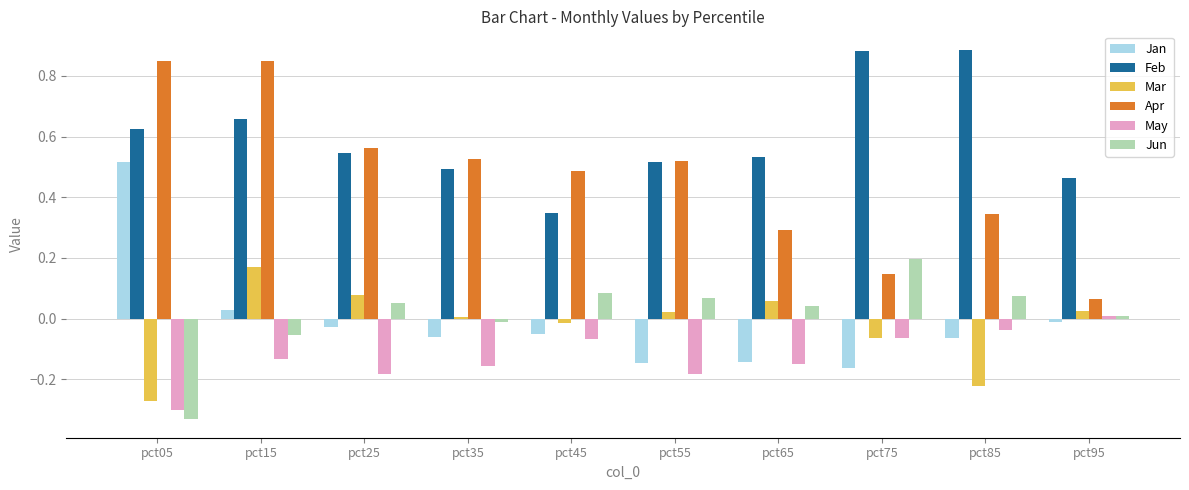

Rank the series at pct15 from highest to lowest value.

Apr, Feb, Mar, Jan, Jun, May